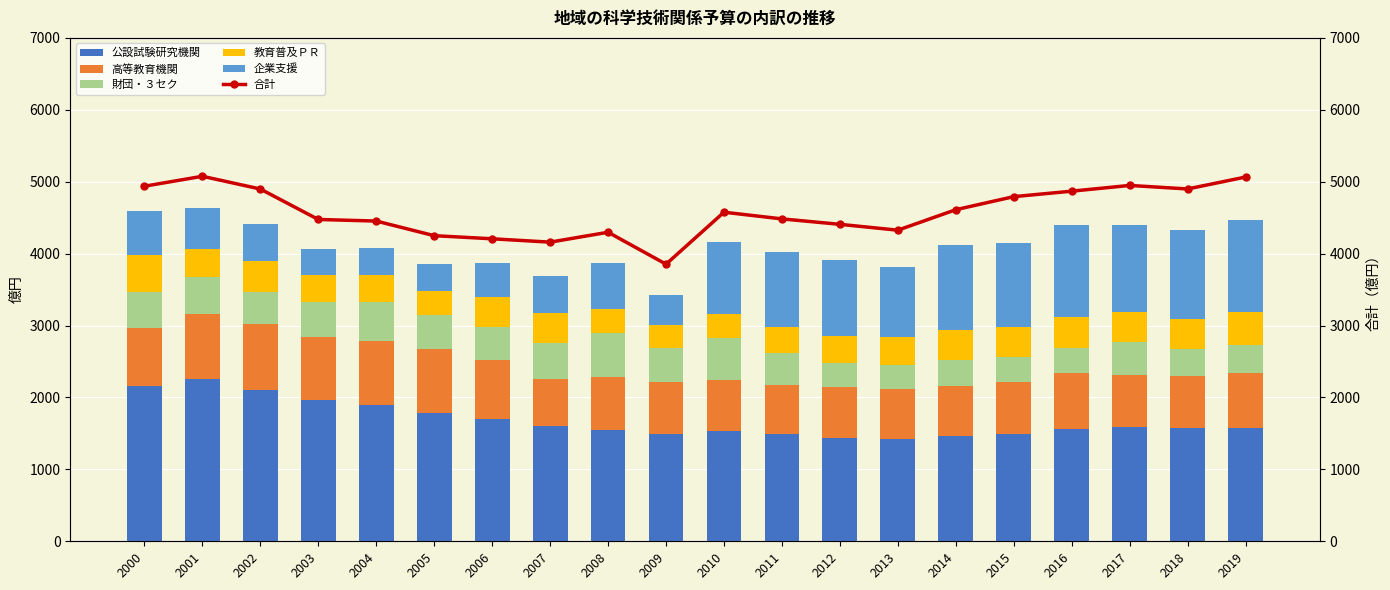

How many data points in 企業支援 are less than 966?

10